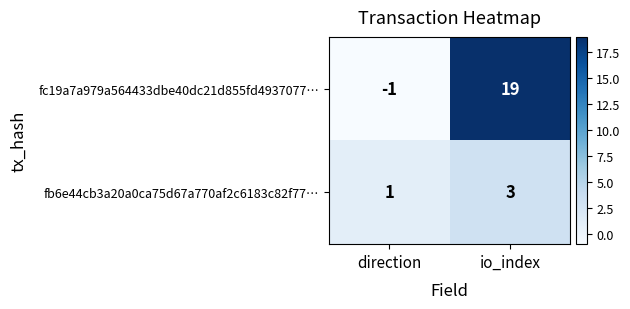

Count the number of data series in this chart.

2